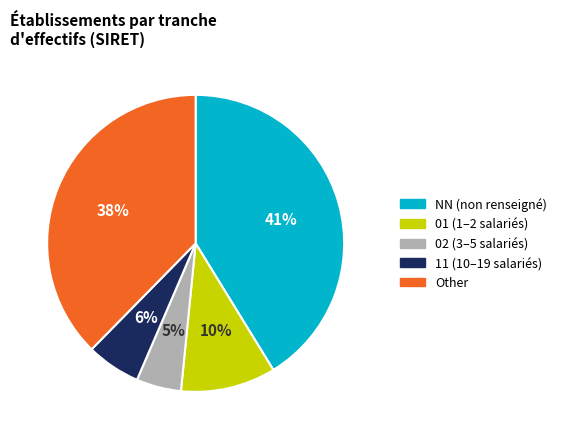

Is it true that 01 (1–2 salariés) is 20% of the pie?

False